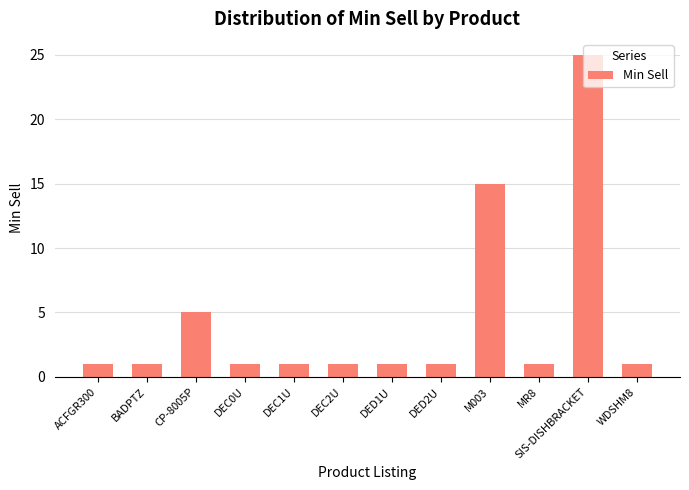

At which category does the chart reach its peak across all series?

SIS-DISHBRACKET